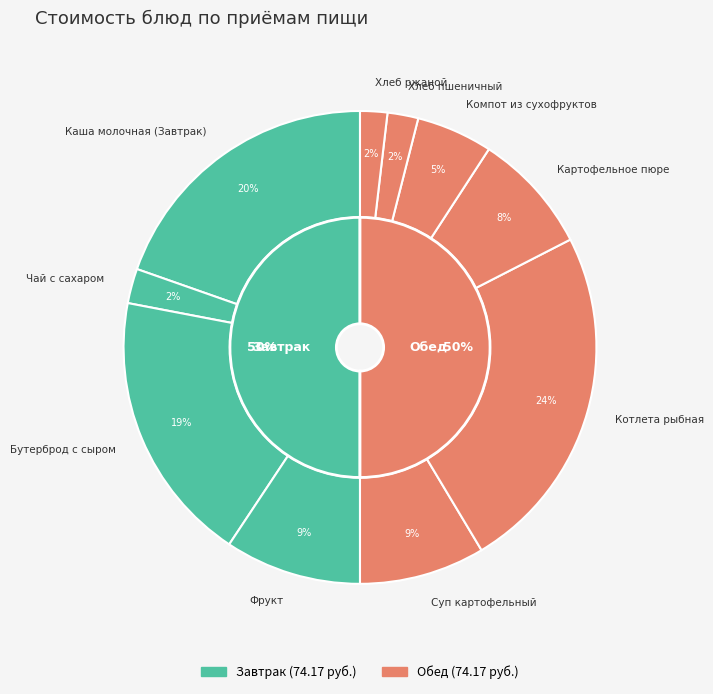

Combined, what portion of the pie is Картофельное пюре and Хлеб ржаной?

10.1%